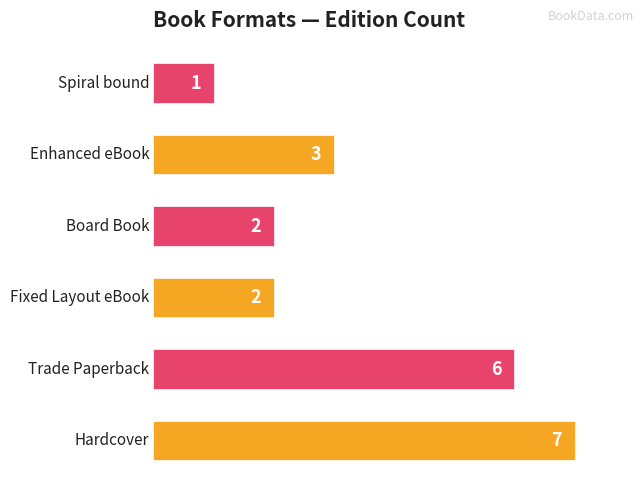

What is the difference between the second highest and second lowest values?

4